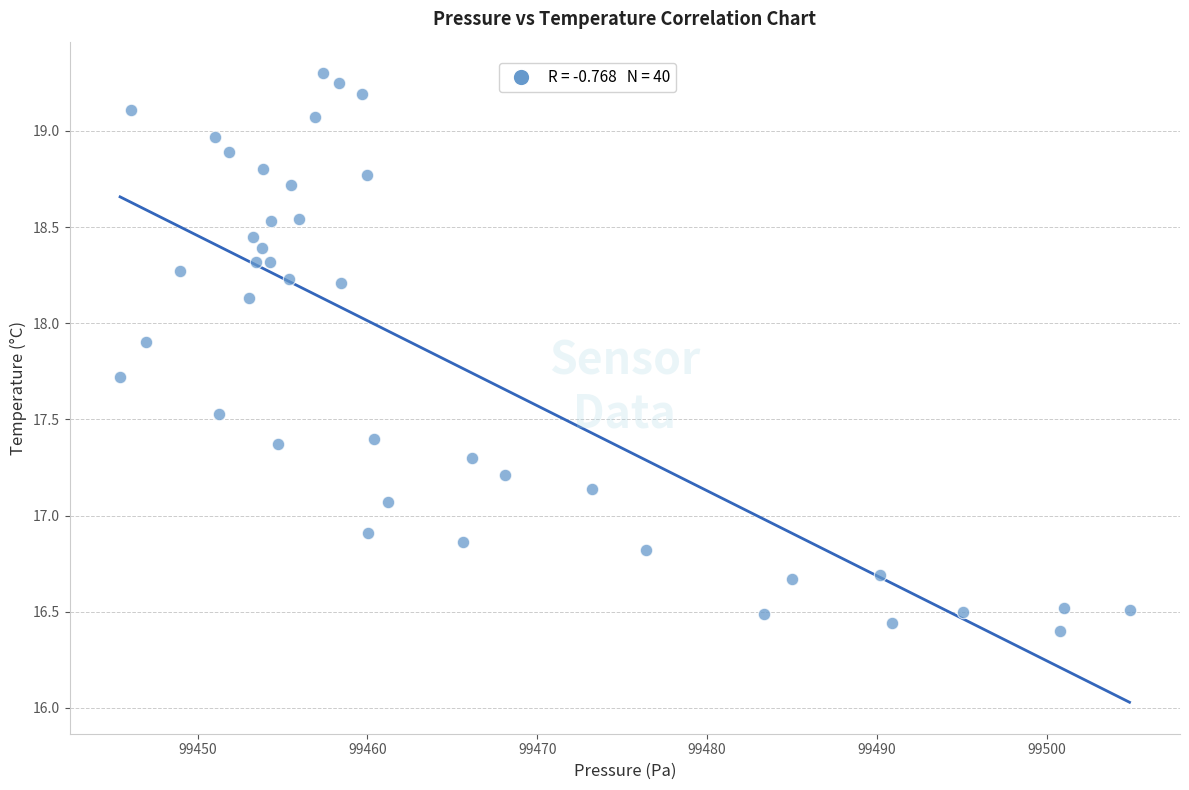

What is the range of X values (max minus min)?

59.4